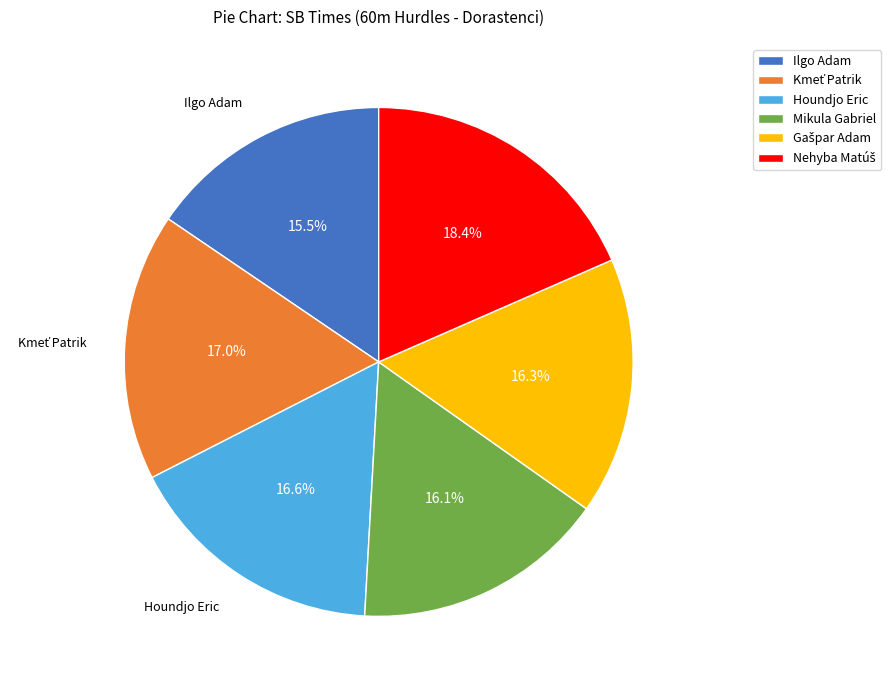

Does Mikula Gabriel account for over 50% of the chart?

No